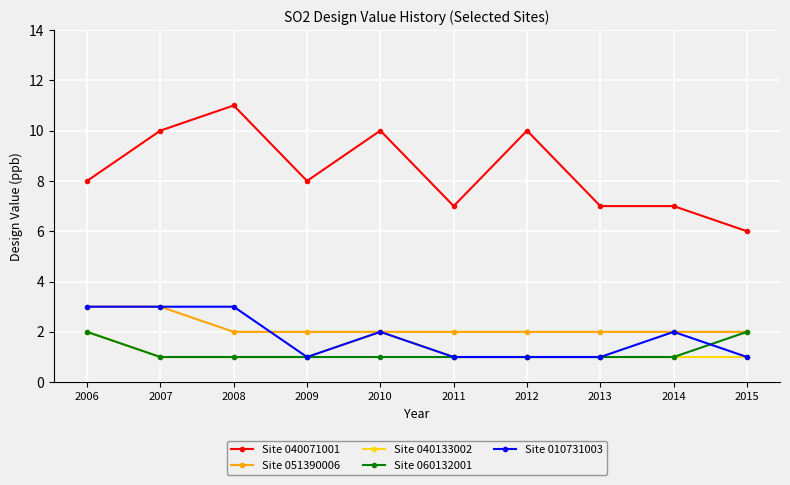

Reading left to right, transcribe all the data shown in this chart.

Site 040071001: 8	10	11	8	10	7	10	7	7	6
Site 051390006: 3	3	2	2	2	2	2	2	2	2
Site 040133002: 2	1	1	1	2	1	1	1	1	1
Site 060132001: 2	1	1	1	1	1	1	1	1	2
Site 010731003: 3	3	3	1	2	1	1	1	2	1